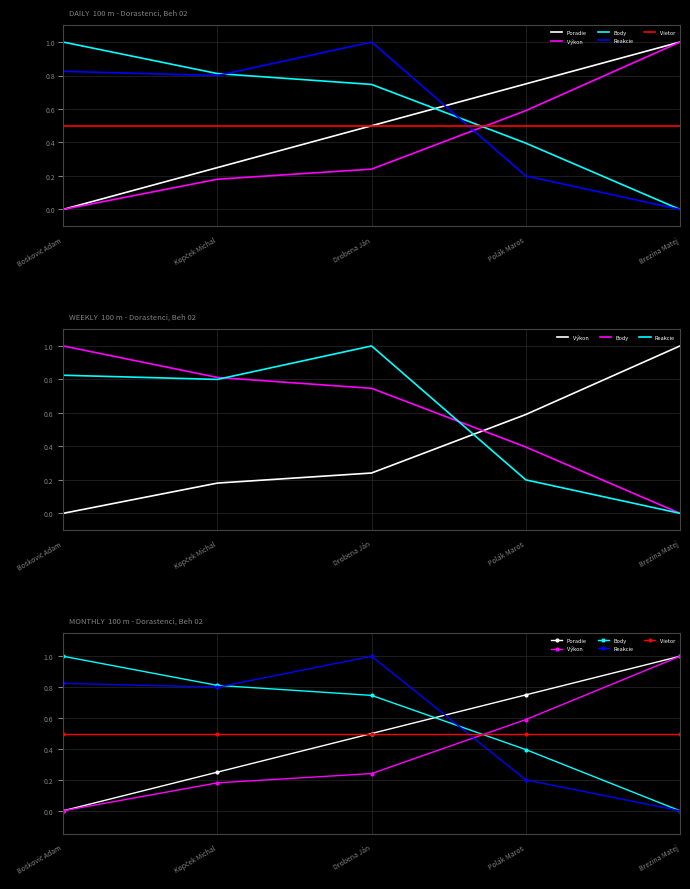

At how many categories does at least one series exceed 0?

5